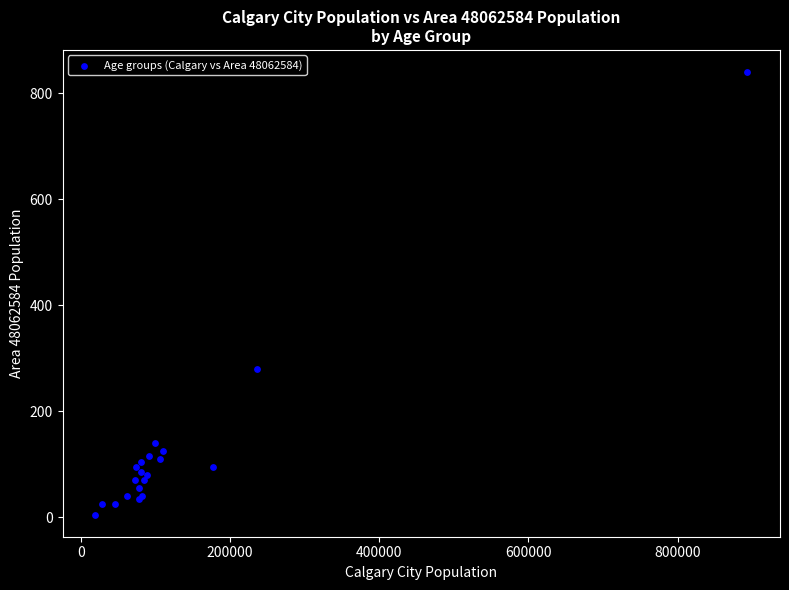

What Y value in the scatter plot is closest to 422?

280